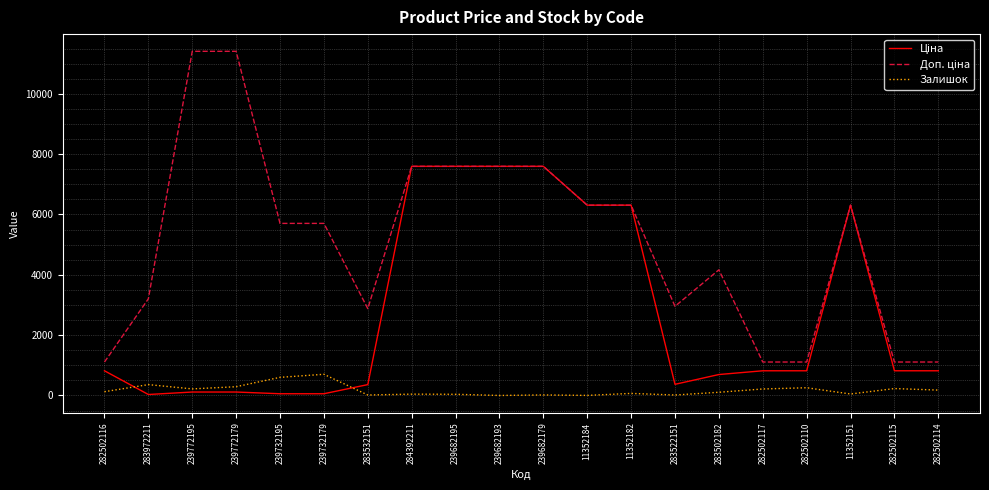

The value of Залишок at 283972211 is 360.0. True or false?

True